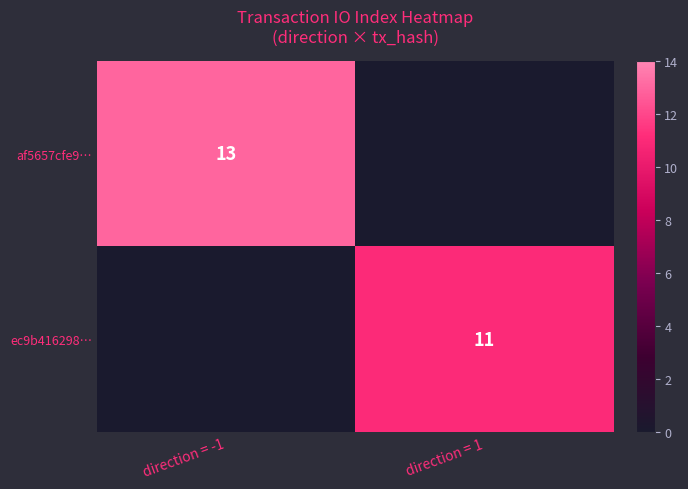

True or false: af5657cfe9… has a value of 13 at direction = -1.

True